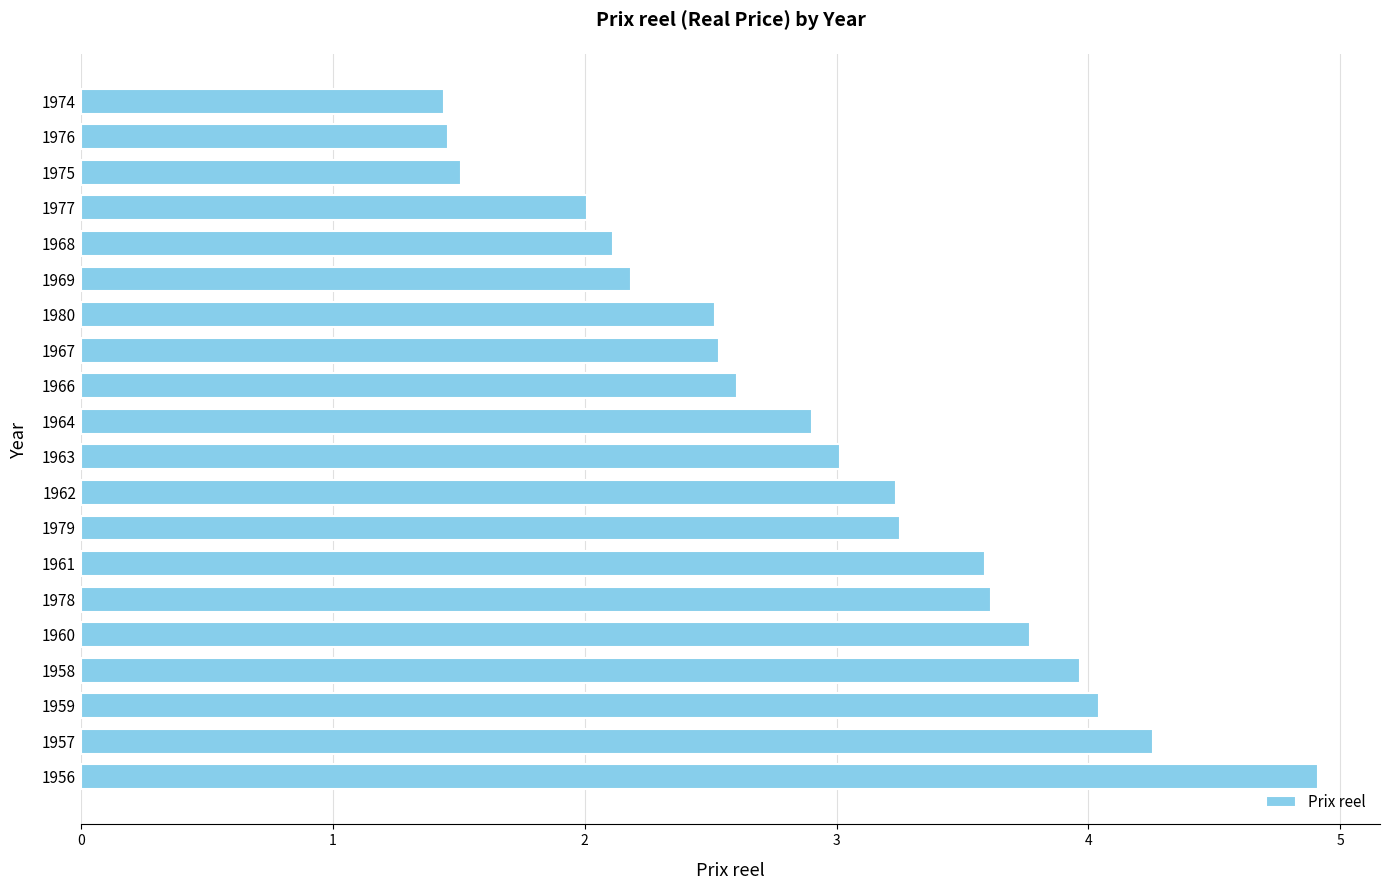

What is the minimum value shown in the chart?

1.4